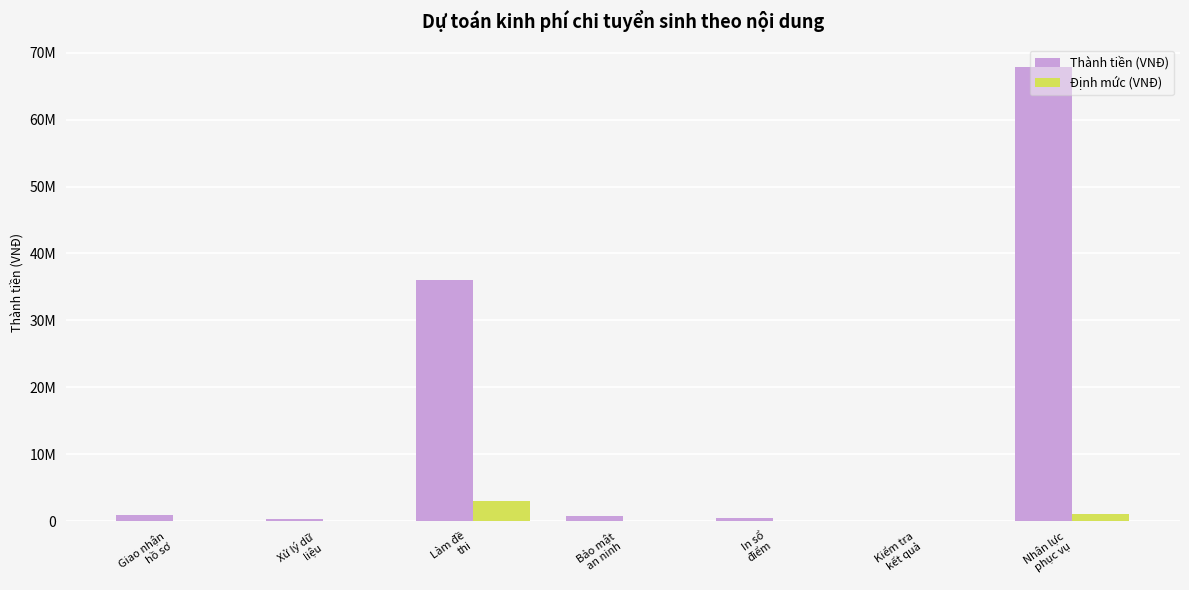

What are all the series names shown in the legend?

Thành tiền (VNĐ), Định mức (VNĐ)